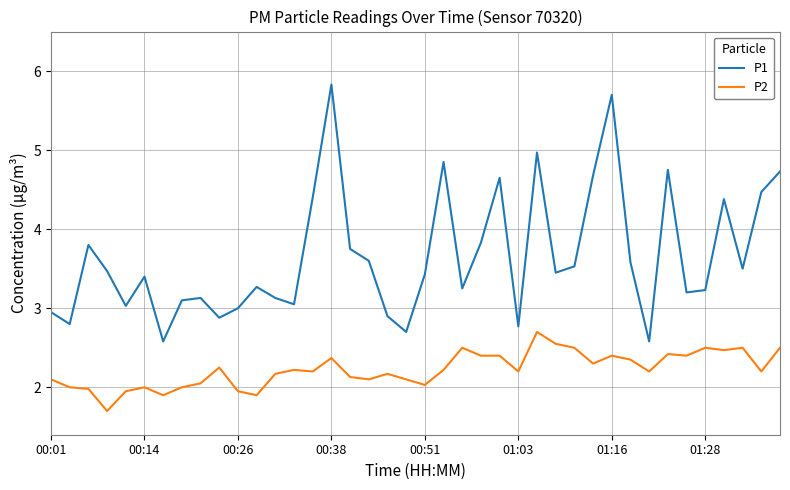

Which series has the largest total across all categories?

P1